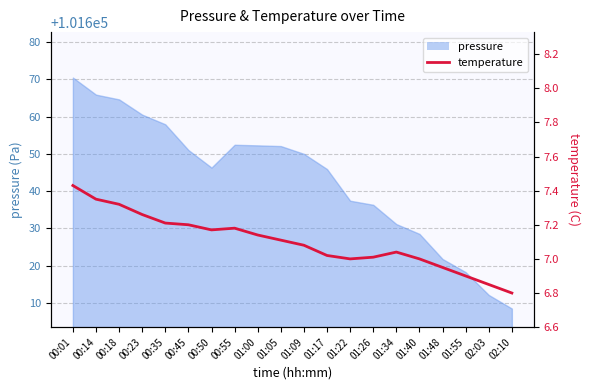

Approximately how many times larger is the value at 01:05 compared to 02:10?

1.0